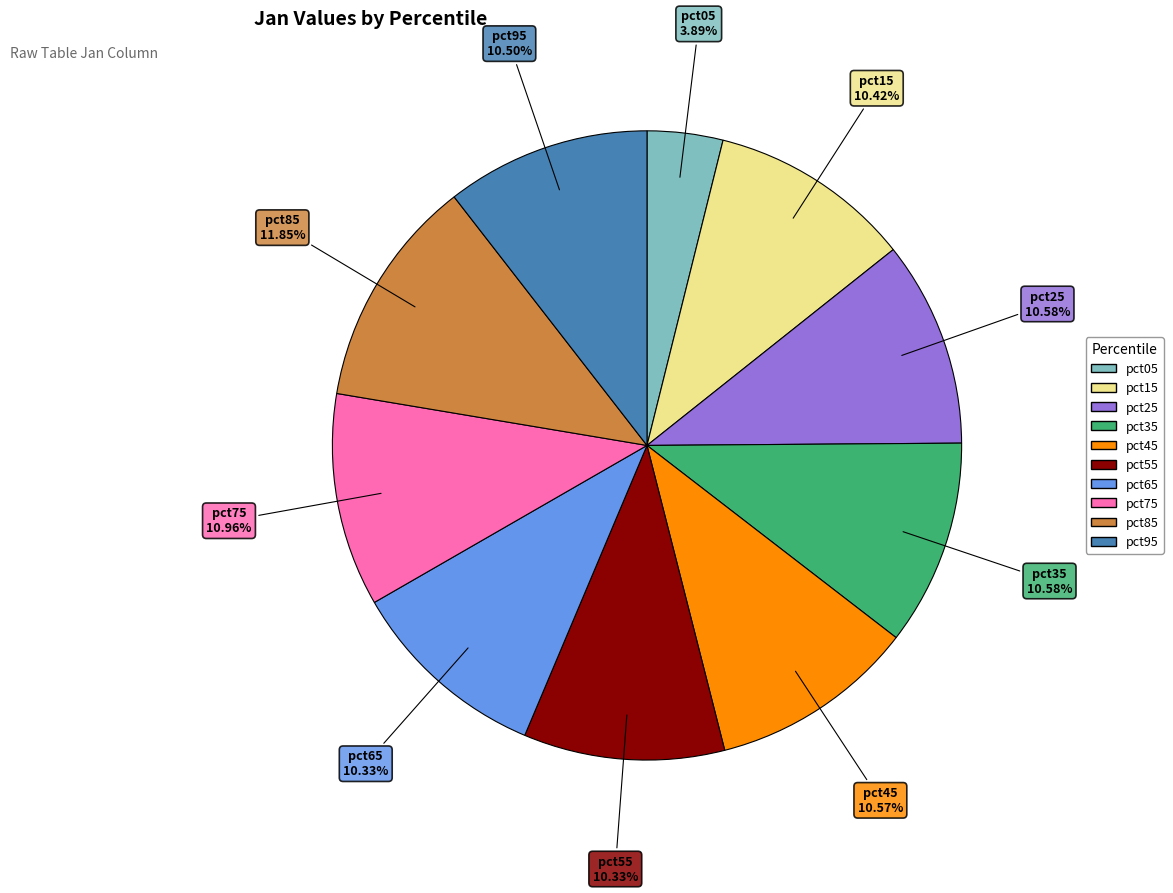

Is there a majority slice in this chart?

No